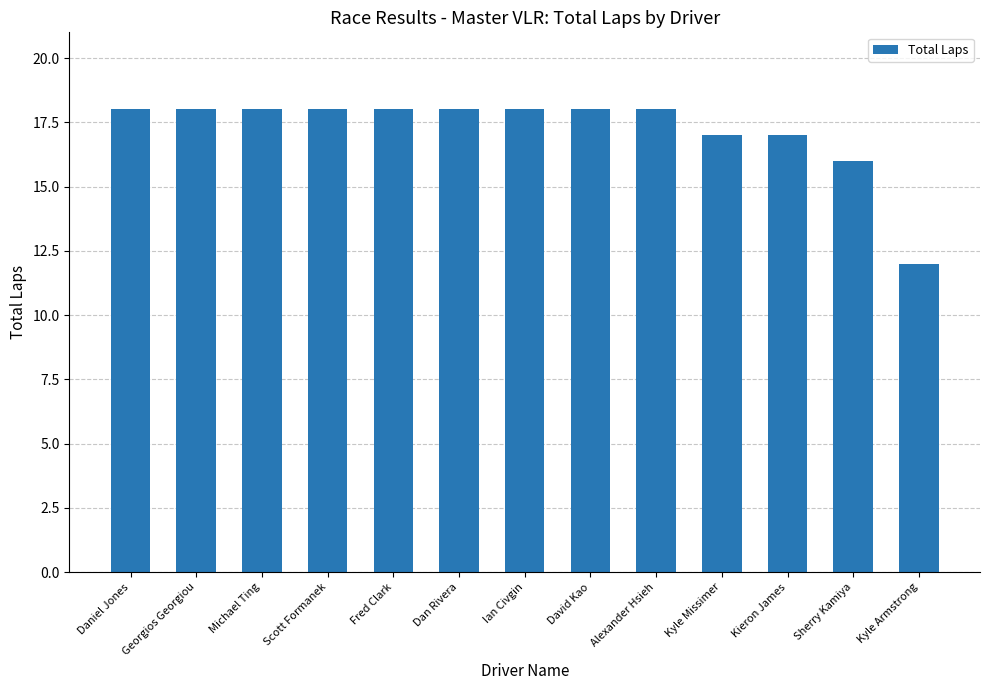

What is the smallest value displayed?

12